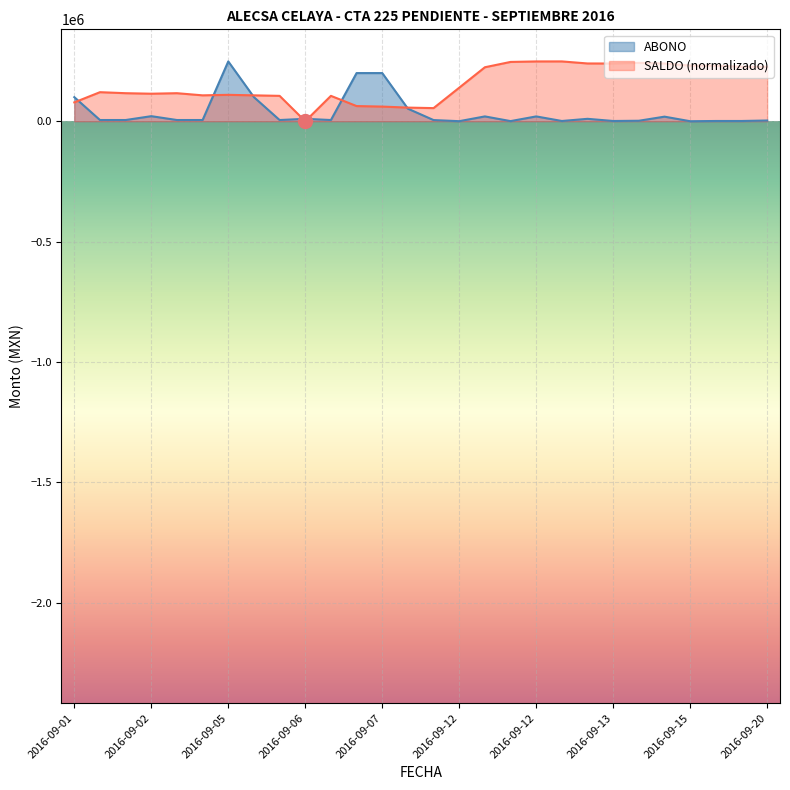

Reading left to right, extract all data points from this chart.

ABONO: 100000.0	5000.0	5000.0	21000.0	5000.0	5000.0	248400.0	100000.0	5000.0	10000.0	5000.0	200000.0	200000.0	52100.0	4800.0	200.0	20000.0	500.0	20000.0	1000.0	10000.0	1000.0	2000.0	19000.0	7.0	1000.0	1000.0	3000.0
SALDO: 78232.2	120657.5	116415.0	114293.7	116415.0	107505.7	109626.9	107505.7	105384.4	0.0	105384.4	62959.1	60837.8	56595.3	54474.1	139324.6	224175.2	246278.7	248315.1	248400.0	239914.9	239702.8	242495.3	239702.8	231217.8	230793.5	226551.0	226126.7